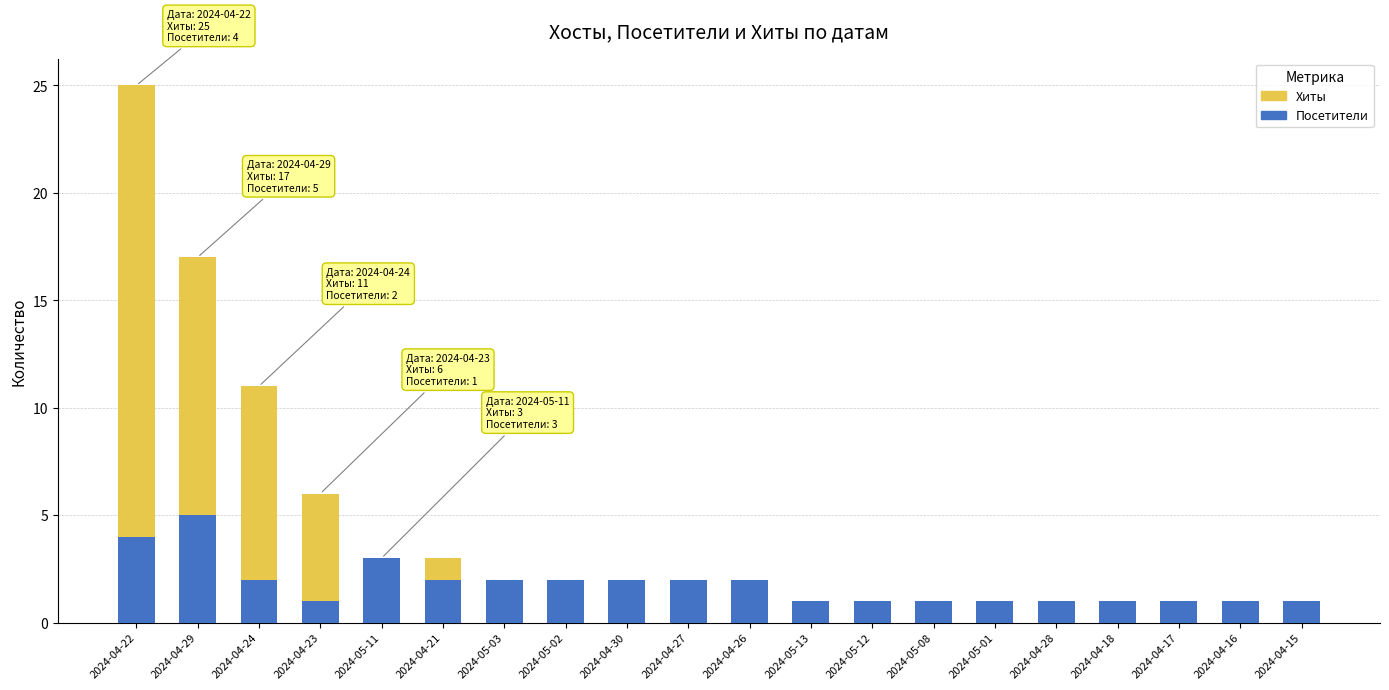

List the series in order of their peak value, highest first.

Хиты, Посетители